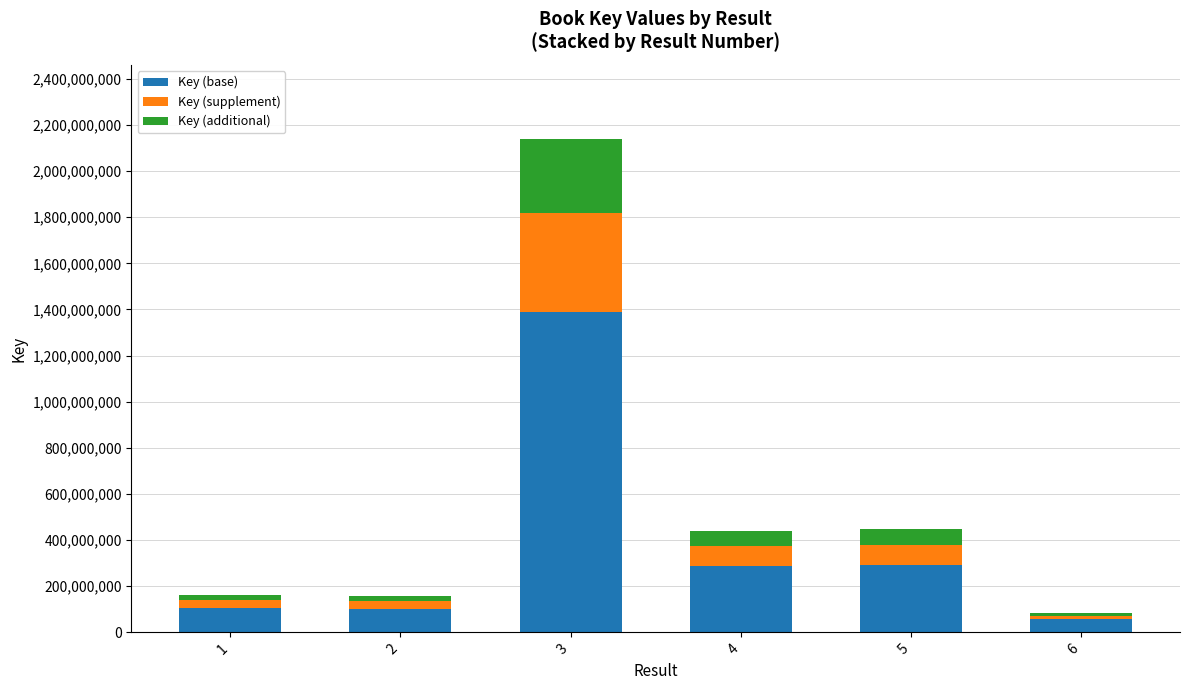

How many bars are there in total?

6